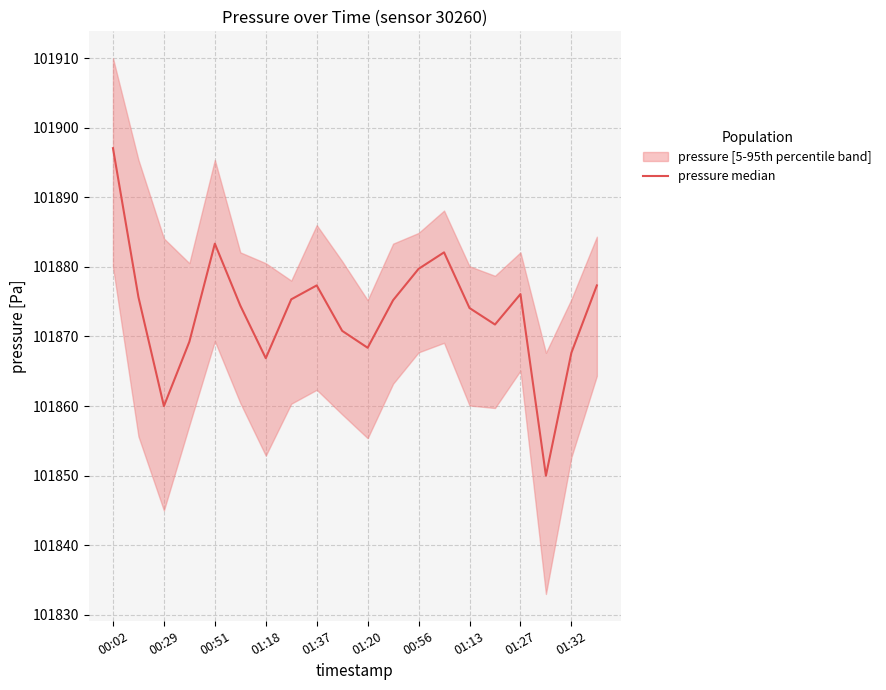

Reading left to right, transcribe all the data shown in this chart.

101897.1	101875.7	101860.0	101869.2	101883.3	101874.4	101866.9	101875.3	101877.3	101870.8	101868.4	101875.2	101879.7	101882.1	101874.1	101871.7	101876.1	101850.0	101867.7	101877.3